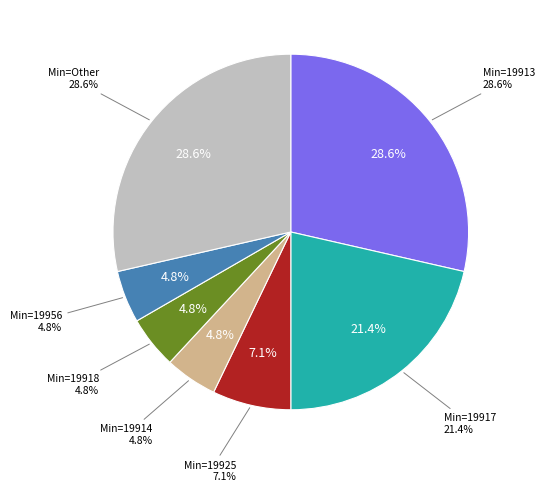

What percentage do 19913 and 20214 together represent?

28.6%